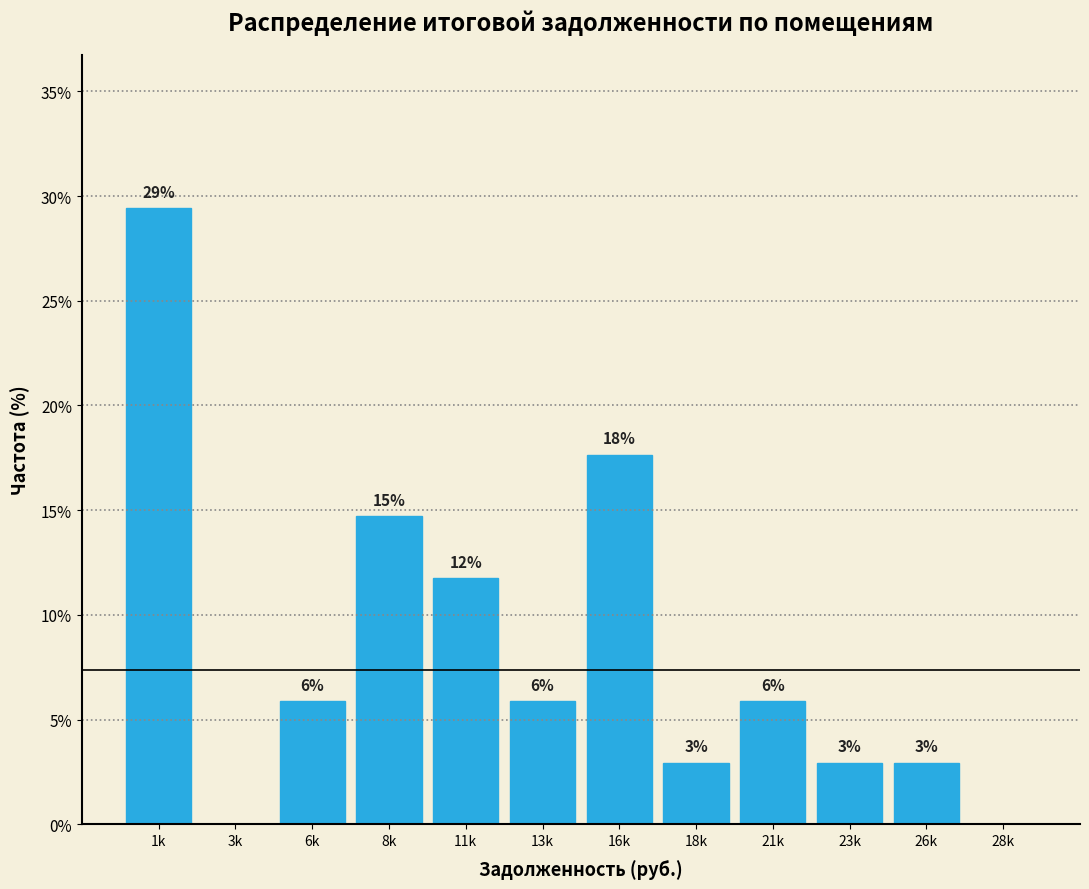

Are the bars horizontal?

No